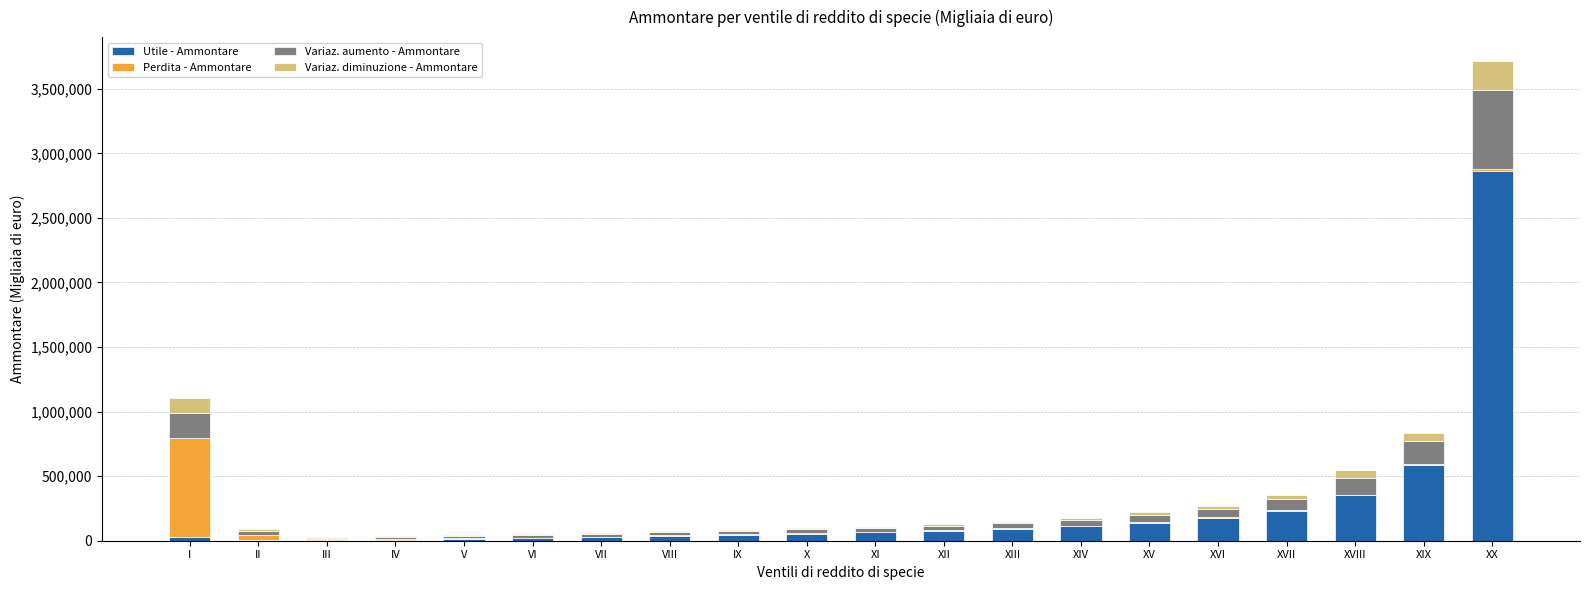

At which label is Utile - Ammontare closest to 1432972?

XIX